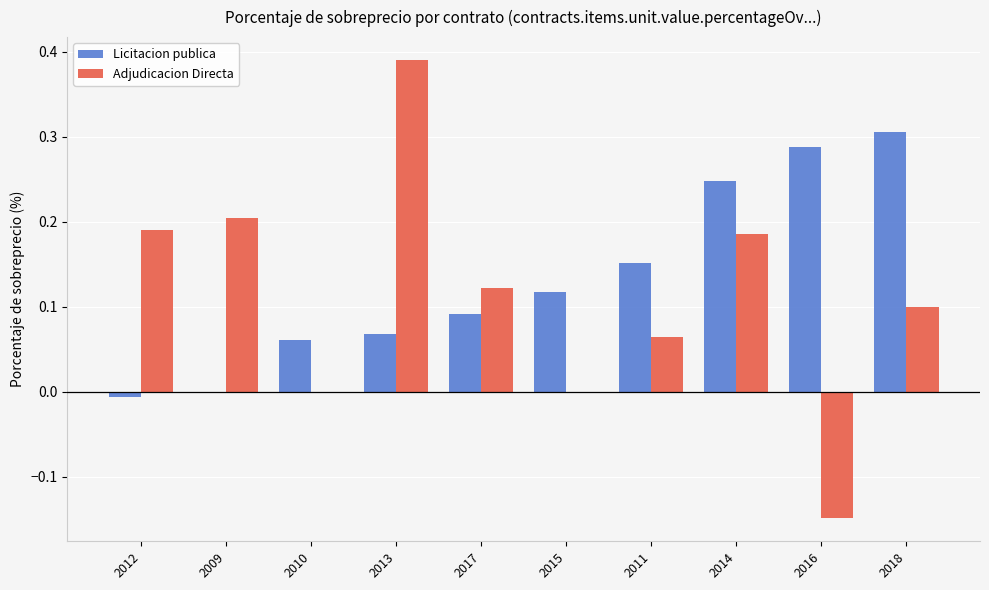

Count the number of categories in the chart.

10